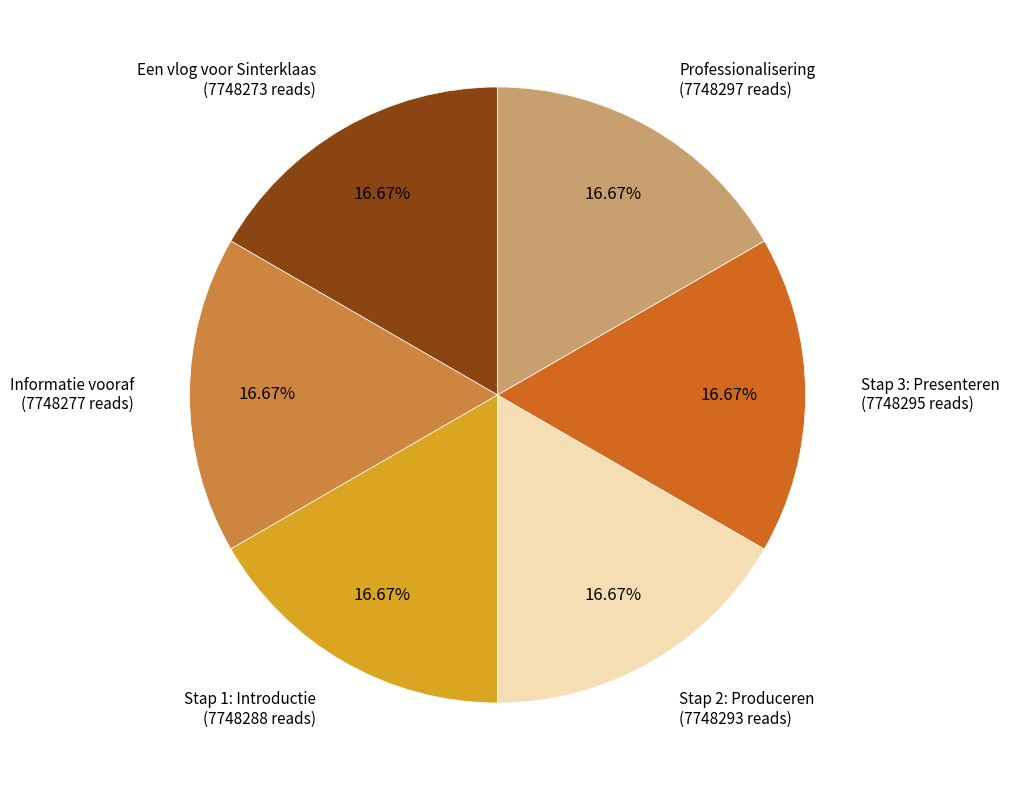

To the nearest percent, what percentage of the pie is Stap 2: Produceren?

17%